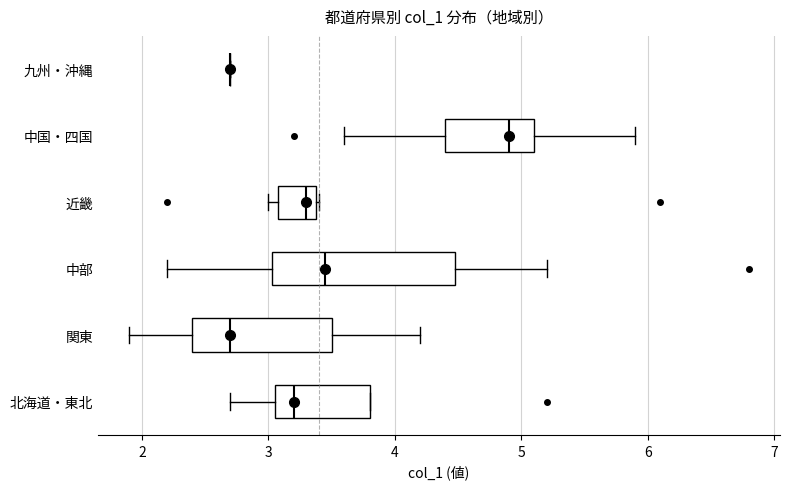

Comparing the boxes themselves (not the whiskers), which one is the widest?

中部